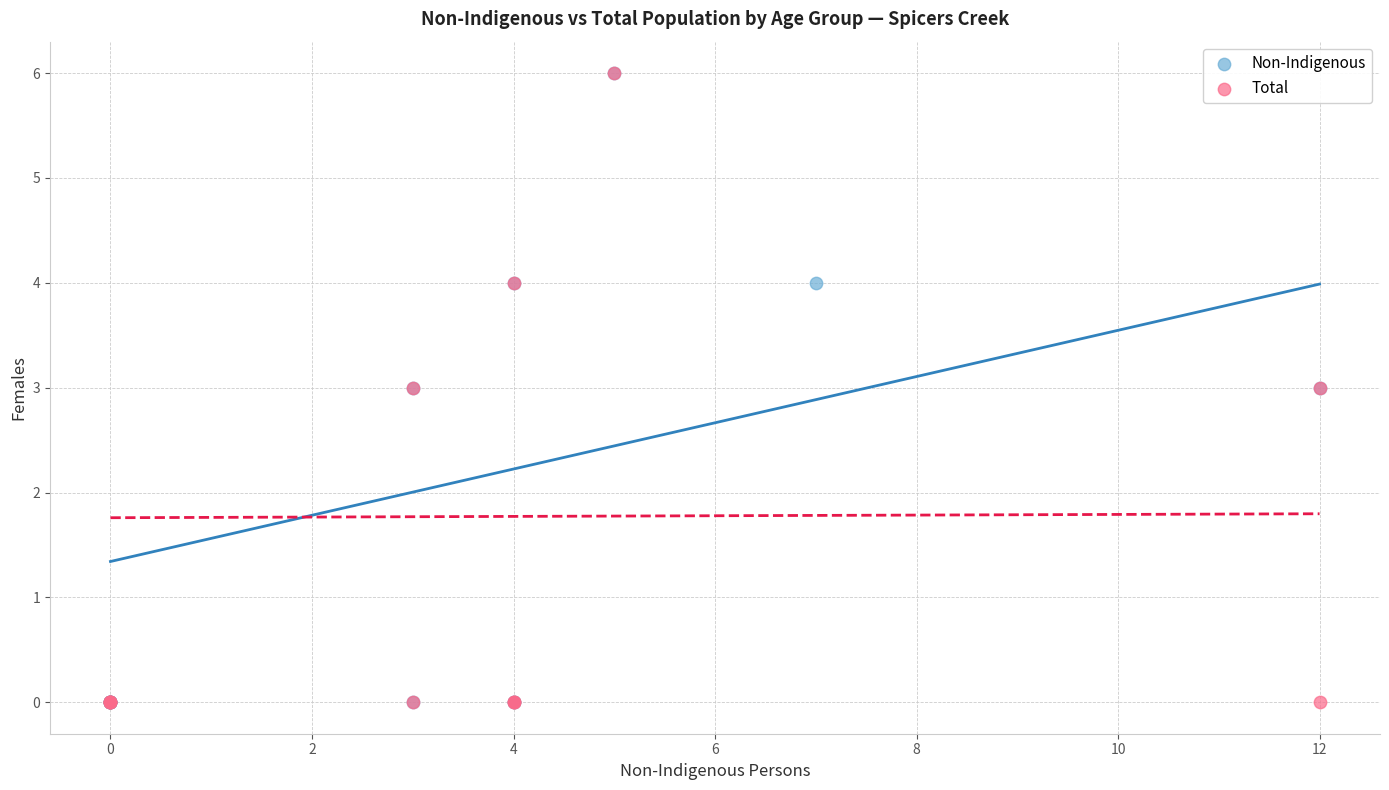

What are all the series names shown in the legend?

Non-Indigenous, Total